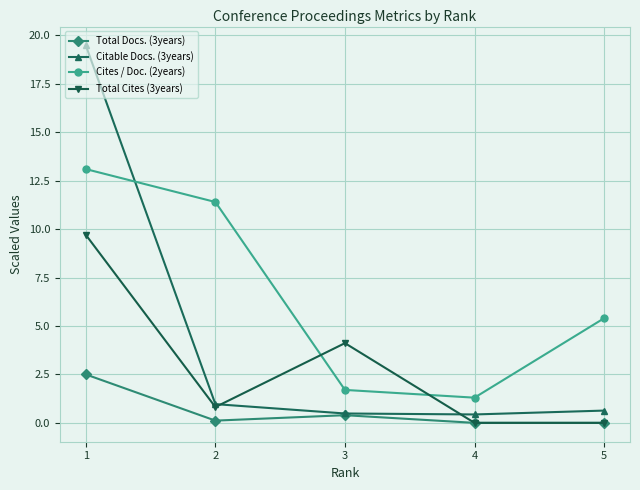

How many categories are shown in the chart?

5